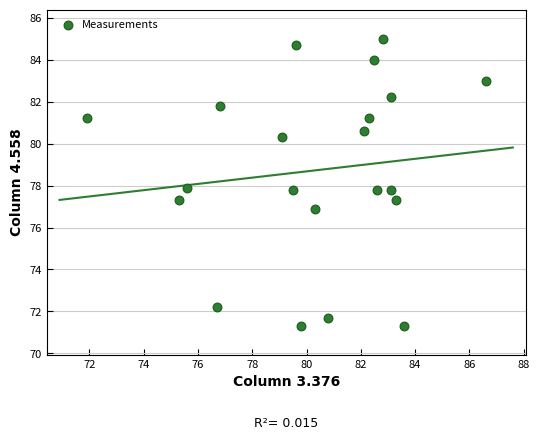

What is the range of Y values (max minus min)?

13.7